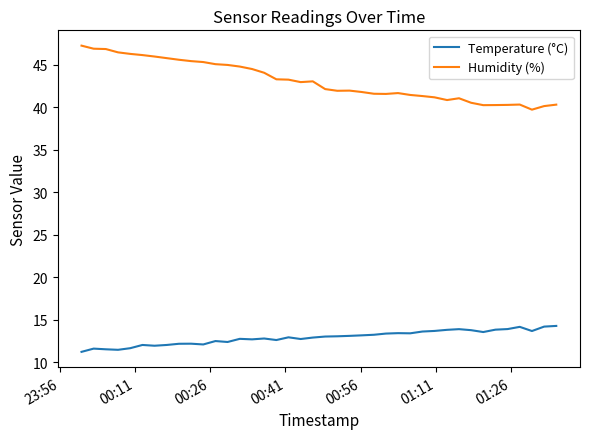

Rank the series by their maximum value, from lowest to highest.

Temperature (°C), Humidity (%)